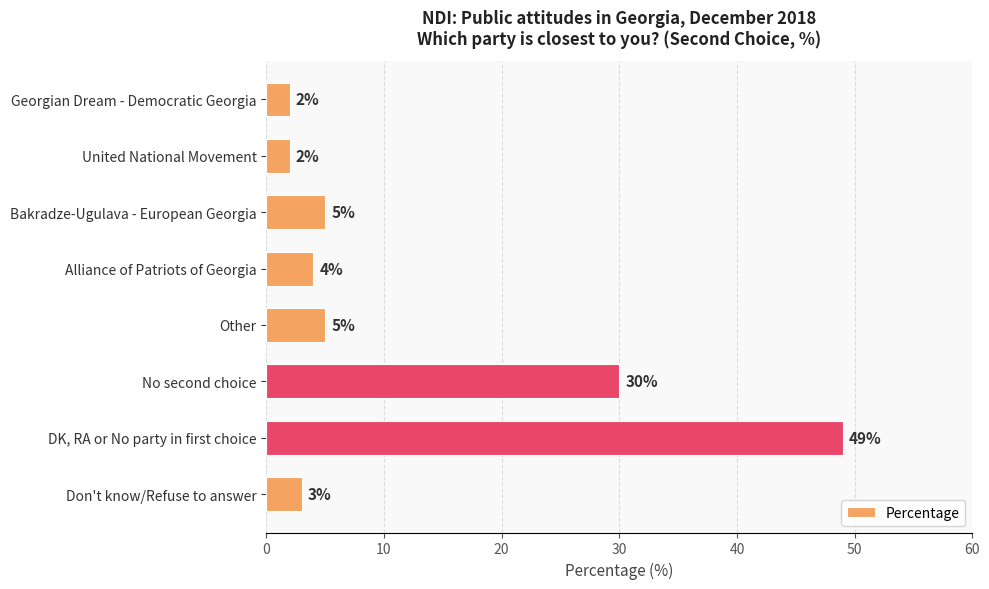

The chart shows a value of 4 at Alliance of Patriots of Georgia. True or false?

True